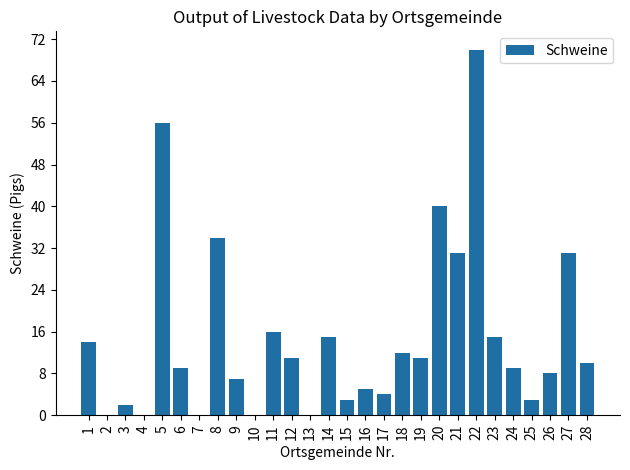

Reading left to right, list all the values displayed in this chart.

1=14	2=0	3=2	4=0	5=56	6=9	7=0	8=34	9=7	10=0	11=16	12=11	13=0	14=15	15=3	16=5	17=4	18=12	19=11	20=40	21=31	22=70	23=15	24=9	25=3	26=8	27=31	28=10